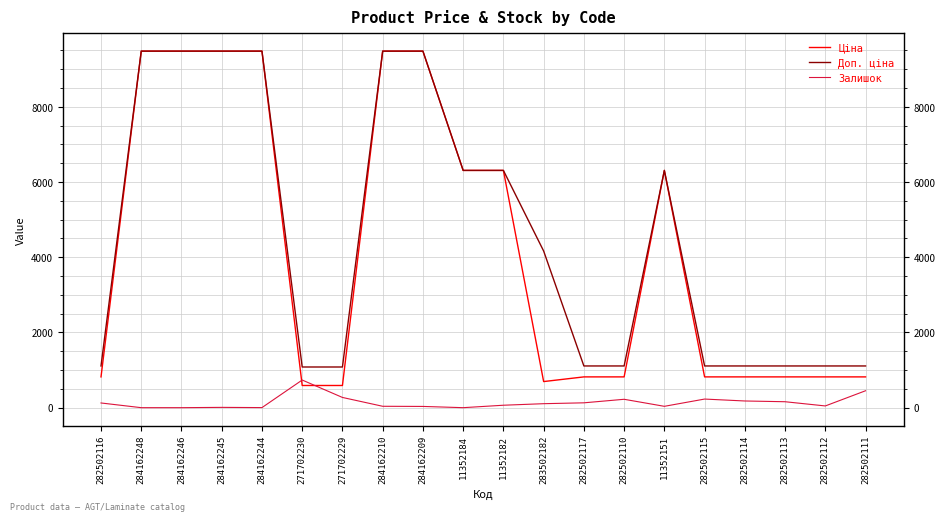

What is the spread (max minus min) of values at 282502112?

1063.2